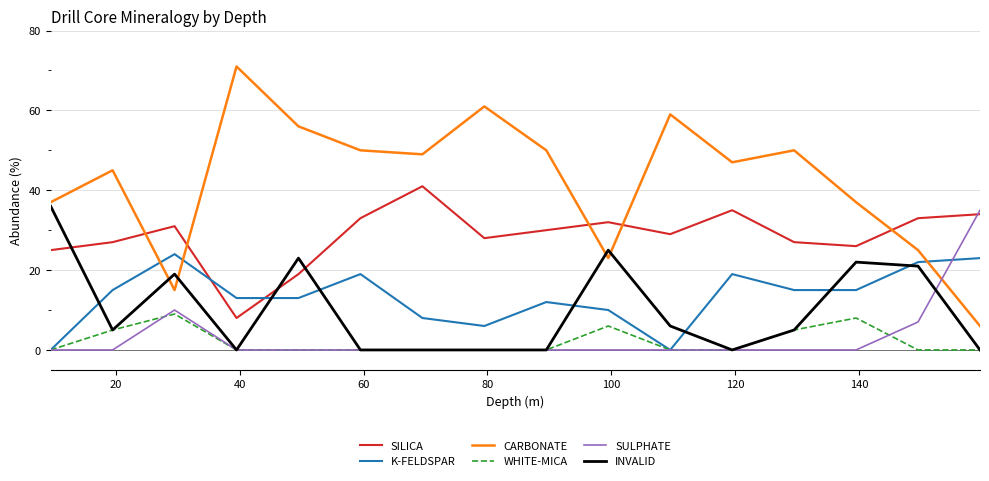

What is the lowest value of the SILICA series?

8